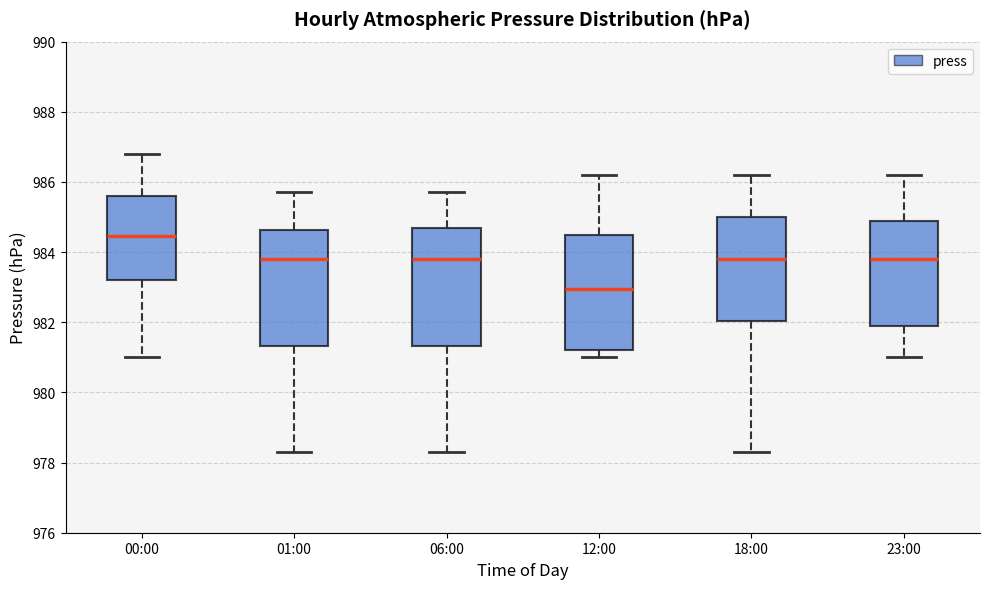

Which box has the highest median line?

00:00